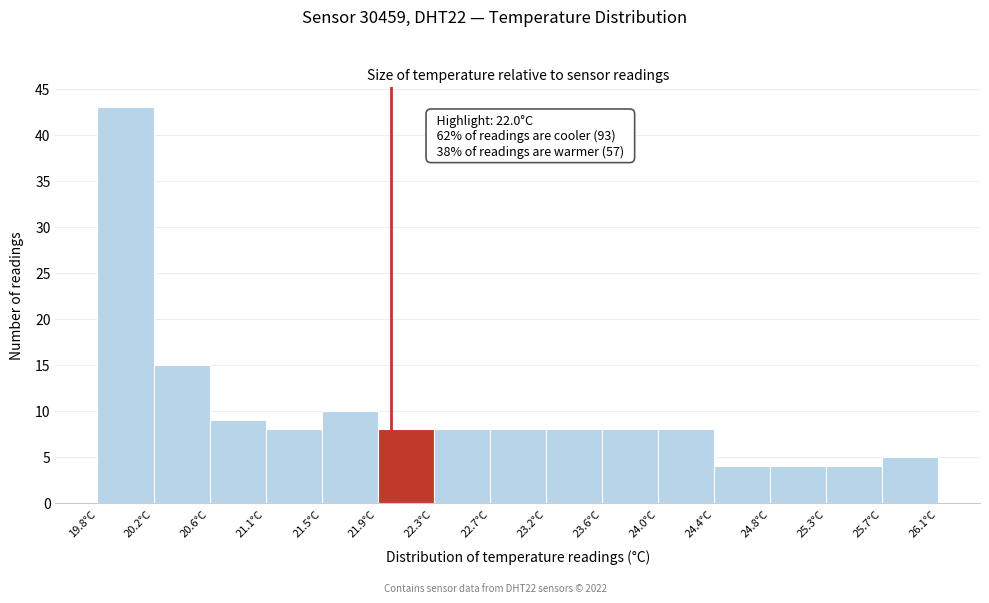

Over which range of the x-axis is the bar tallest?

19.80 to 20.22